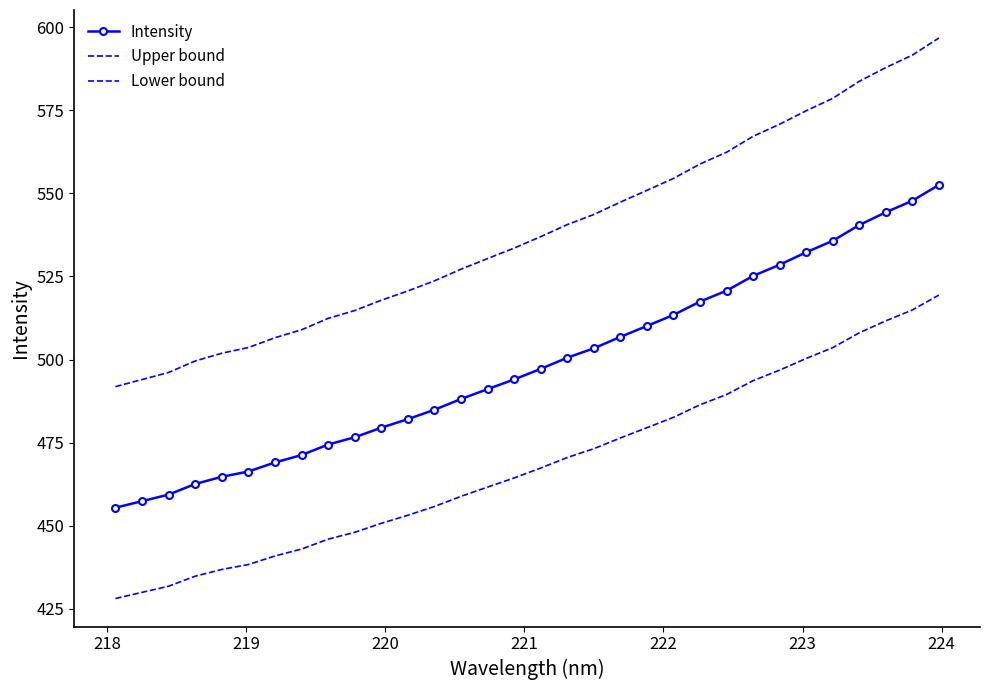

List the series in order of their peak value, highest first.

Upper bound, Intensity, Lower bound